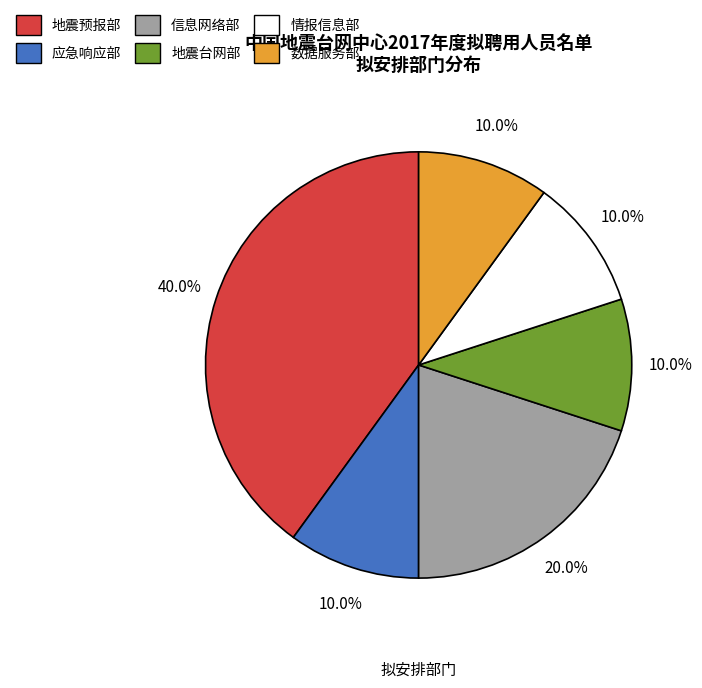

How many segments does this pie chart have?

6